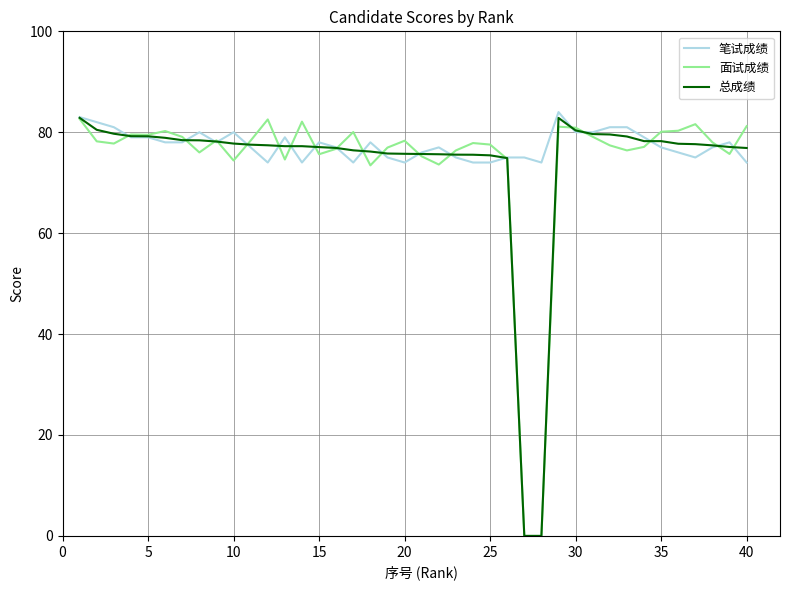

What is the highest value of the 笔试成绩 series?

84.0